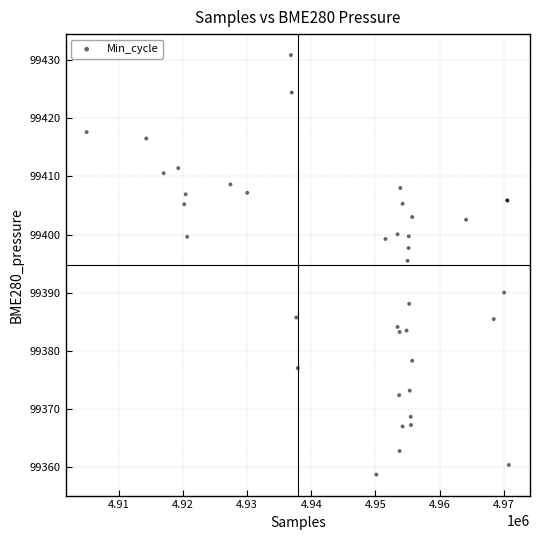

What Y value in the scatter plot is closest to 99394?

99395.5